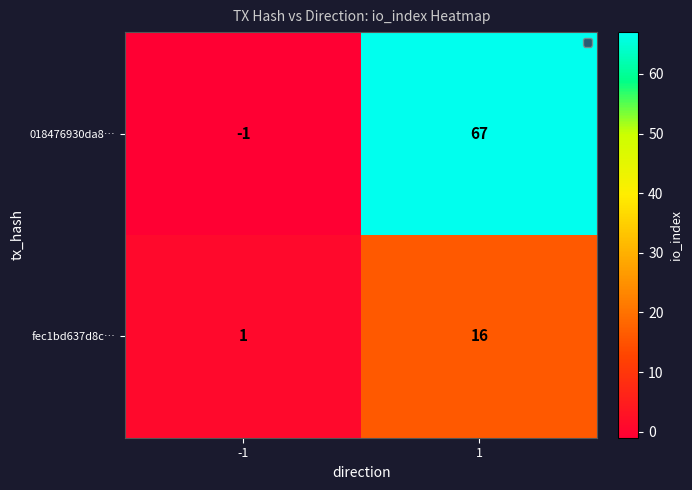

What is the difference between the fec1bd637d8c… values at 1 and -1?

15